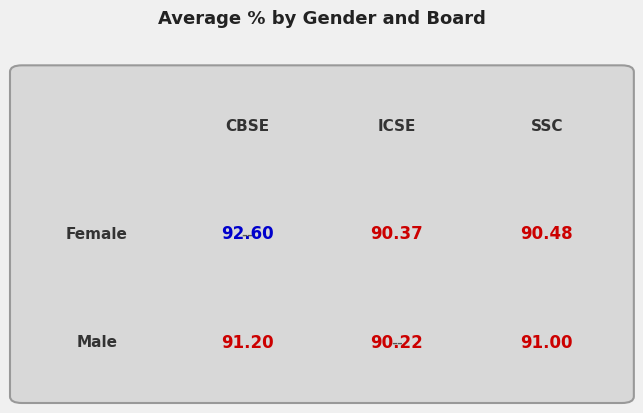

At CBSE, list the series in order from smallest to largest.

Male, Female